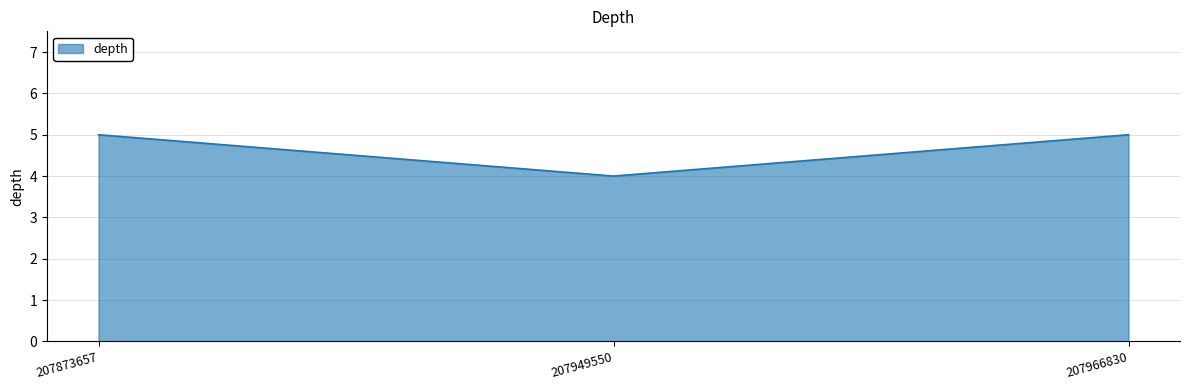

What is the sum of all values?

14